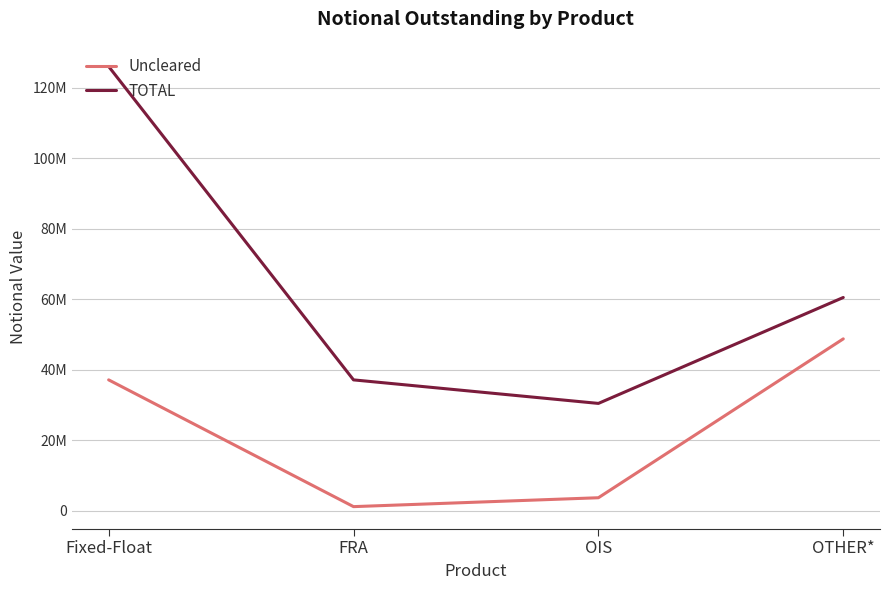

At FRA, list the series in order from smallest to largest.

Uncleared, TOTAL